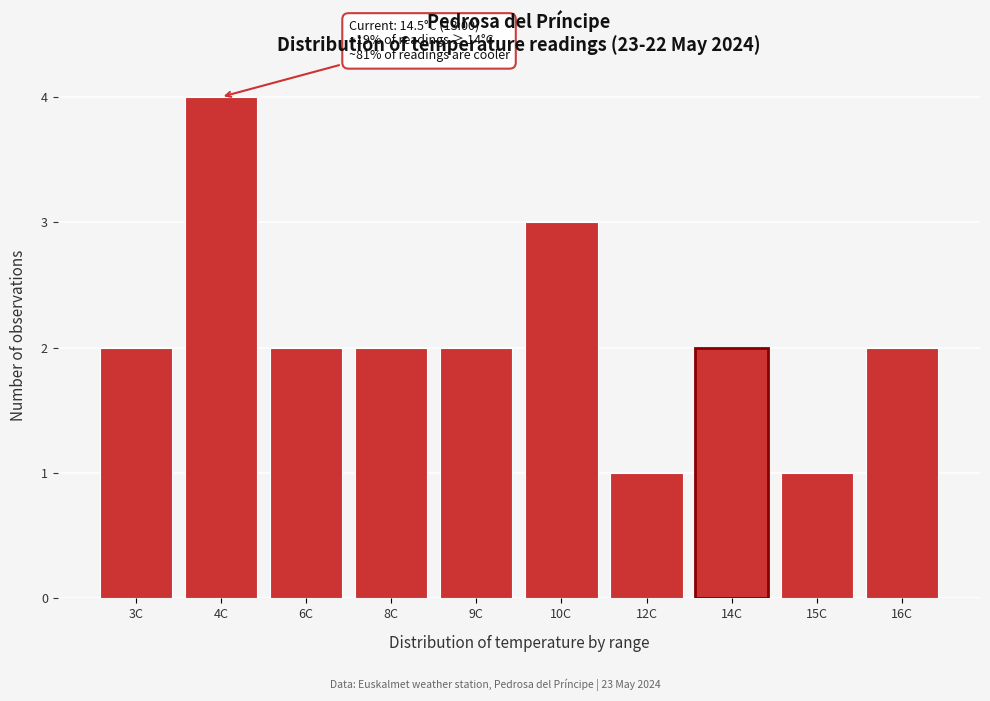

Reading left to right, what are all the values shown in this chart?

3C=2	4C=4	6C=2	8C=2	9C=2	10C=3	12C=1	14C=2	15C=1	16C=2